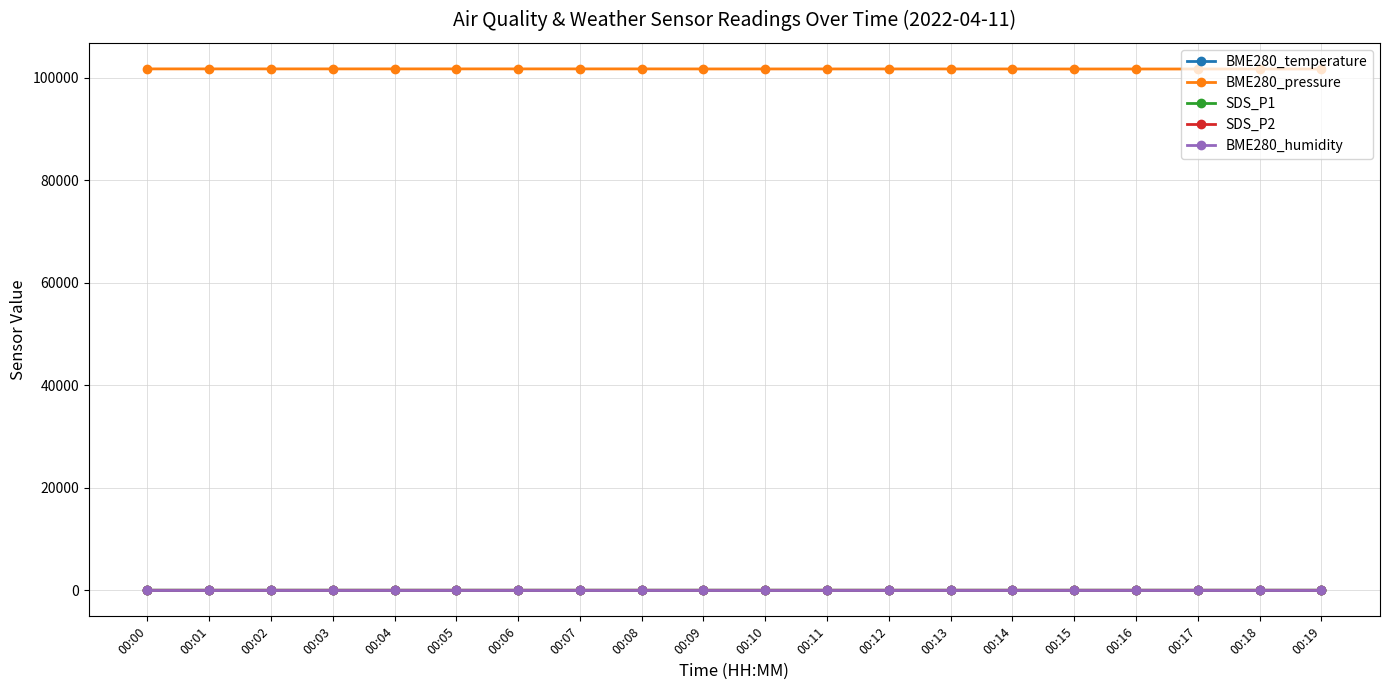

Is this an area chart (filled region under the line)?

No